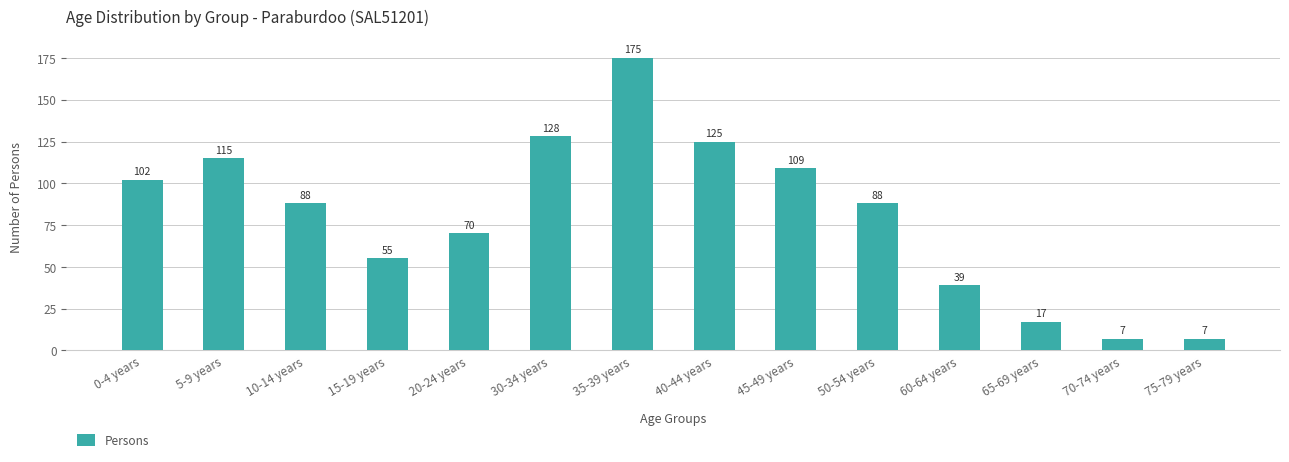

Reading left to right, transcribe all the data shown in this chart.

0-4 years=102	5-9 years=115	10-14 years=88	15-19 years=55	20-24 years=70	30-34 years=128	35-39 years=175	40-44 years=125	45-49 years=109	50-54 years=88	60-64 years=39	65-69 years=17	70-74 years=7	75-79 years=7